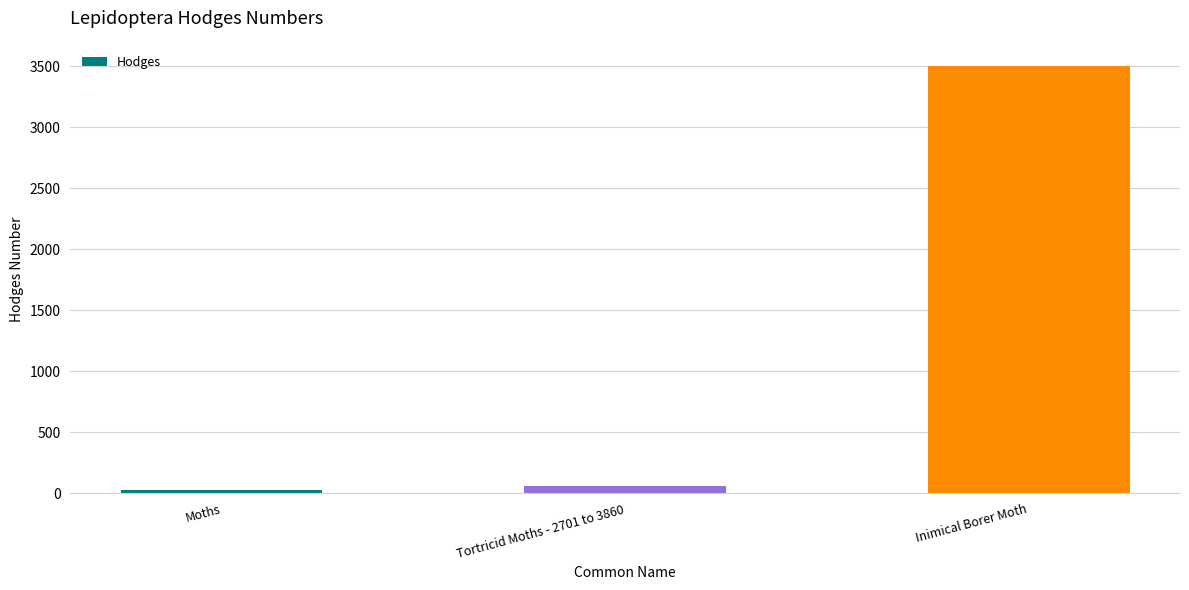

Reading left to right, what are all the values shown in this chart?

Moths=29.0	Tortricid Moths - 2701 to 3860=62.1	Inimical Borer Moth=3500.0